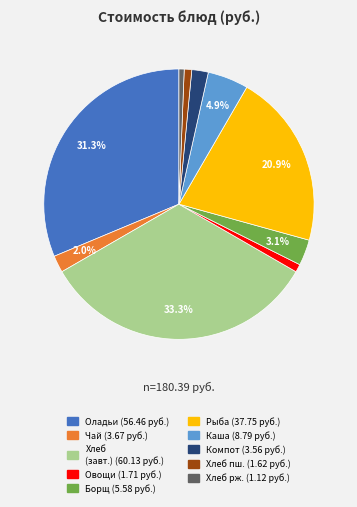

Is there any slice that represents more than half of the pie?

No